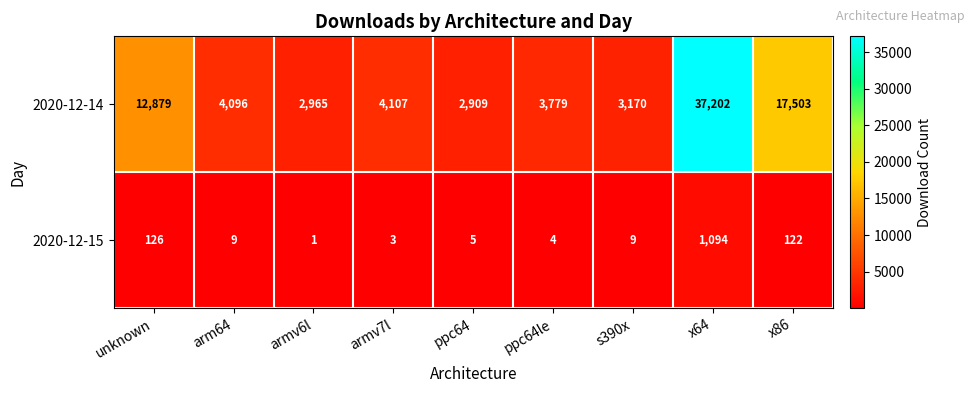

At which label does 2020-12-15 first exceed 9?

unknown